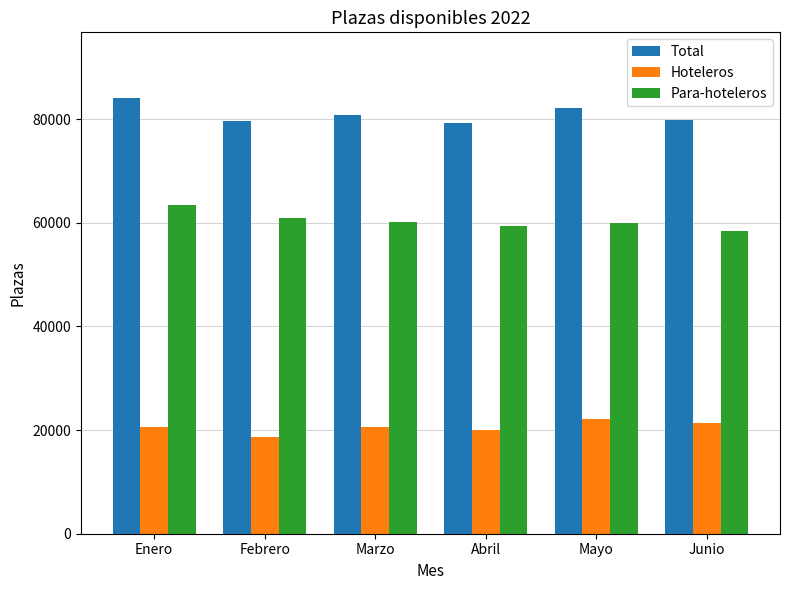

What is the sum of all Hoteleros values?

123354